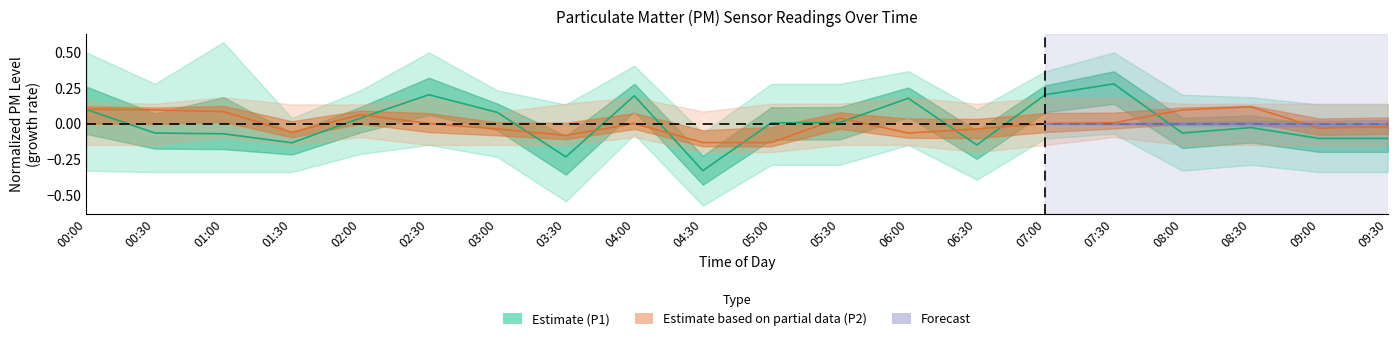

In P2, how many points are higher than both neighbors (excluding endpoints)?

4